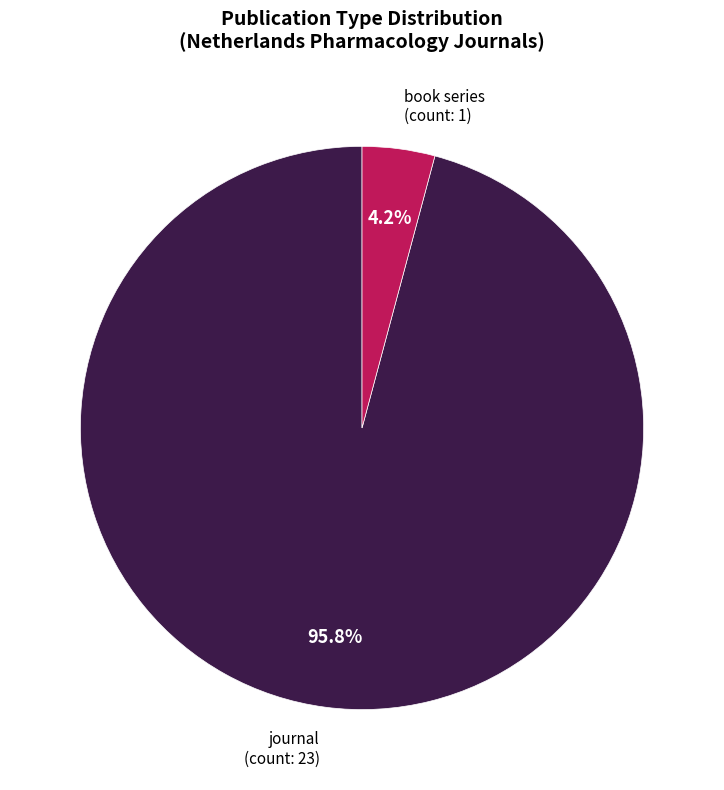

The journal slice represents 96% of the pie. True or false?

True